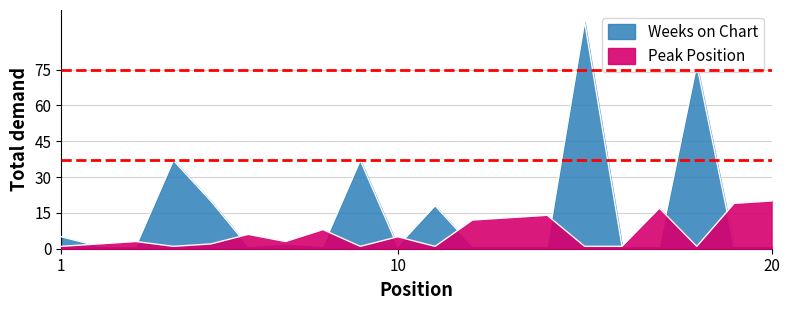

What is the value of the Weeks on Chart point at the 2nd from the left?

1